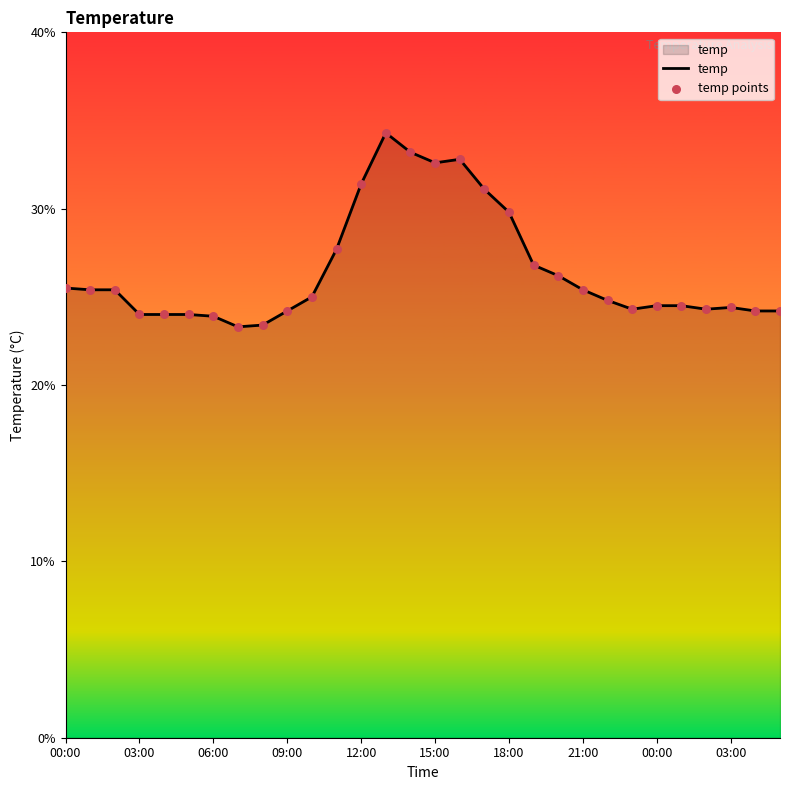

What is the difference between the maximum and minimum values?

11.0